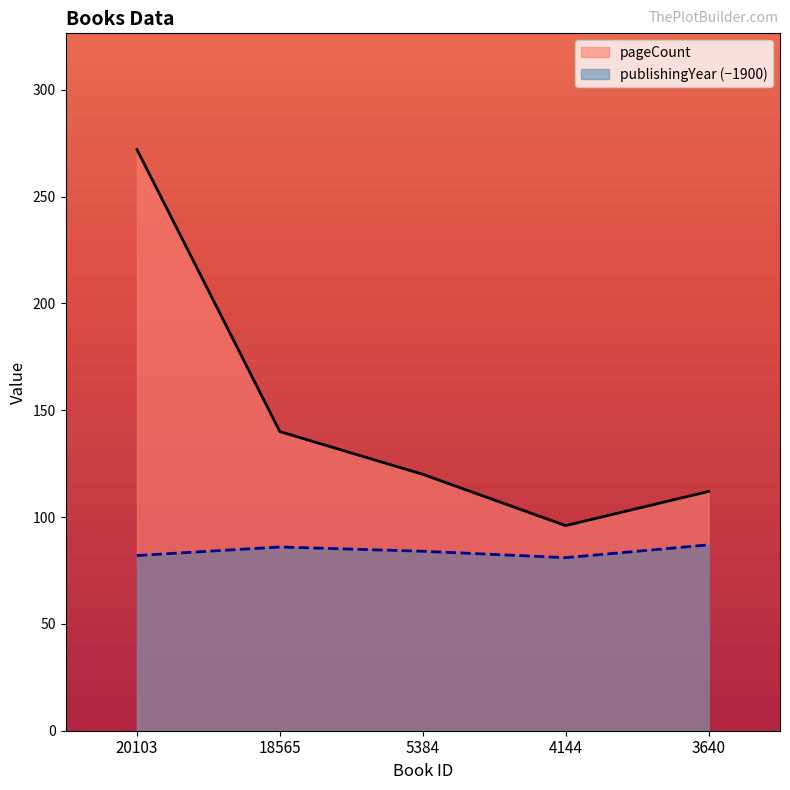

True or false: publishingYear has a value of 86 at 18565.

True